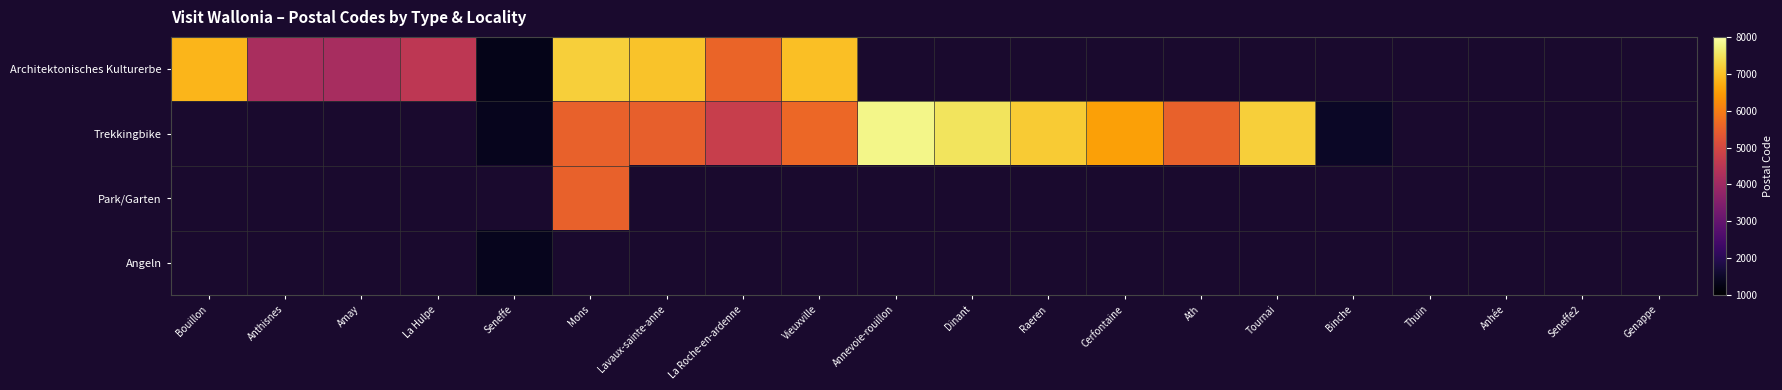

How many distinct data groups are displayed?

4